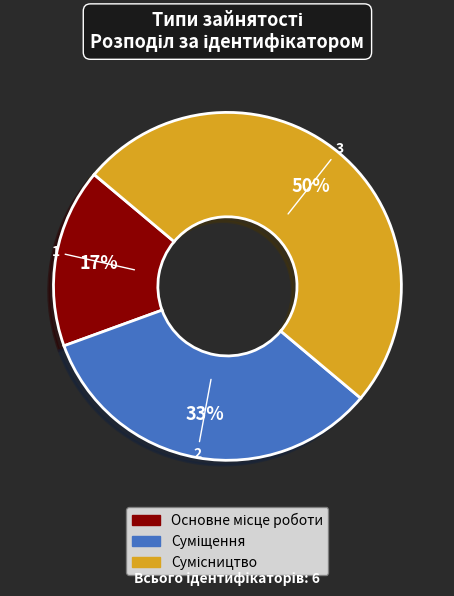

To the nearest percent, what is the average slice percentage?

33%